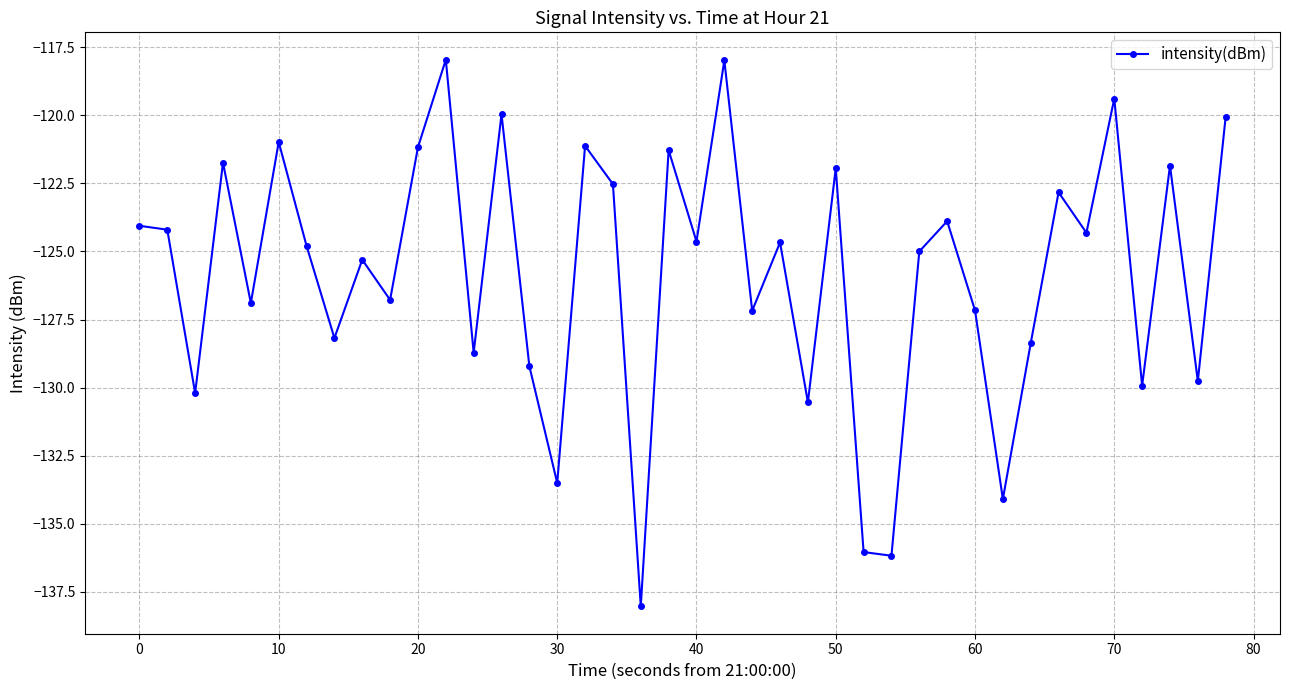

What is the value of the 13th point from the left?

-128.7